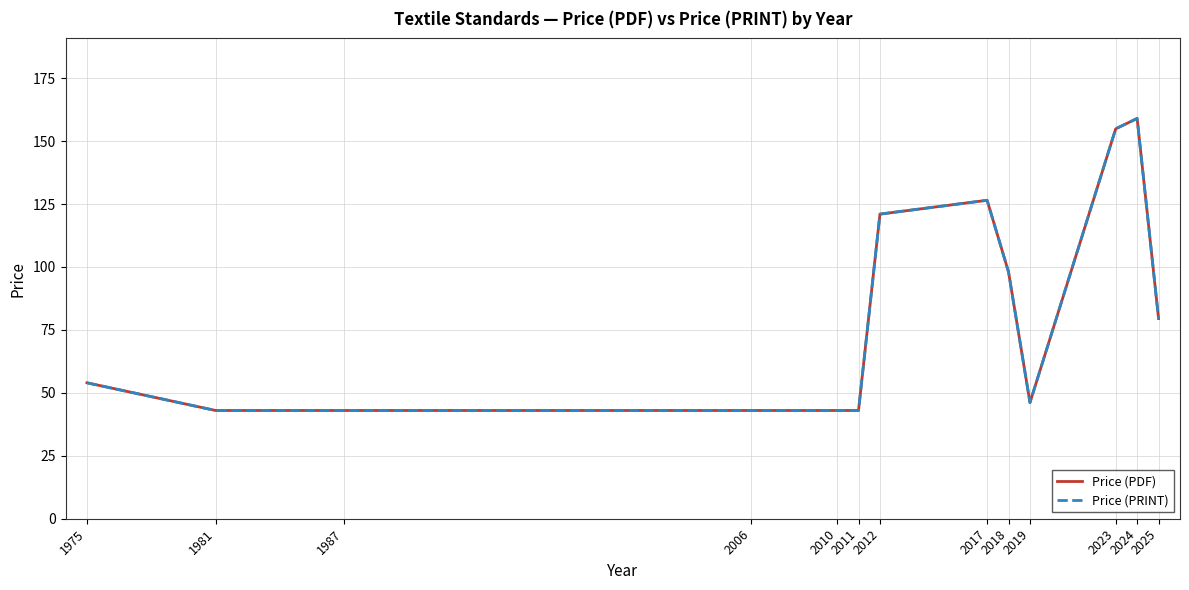

Rank the categories by Price (PRINT) value from highest to lowest.

2024, 2023, 2017, 2012, 2018, 2025, 1975, 2019, 1981, 1987, 2006, 2010, 2011